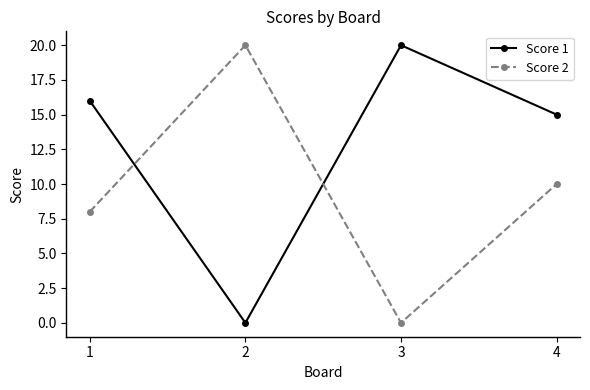

Is the value of Score 2 at 2 greater than the value of Score 1 at 2?

Yes